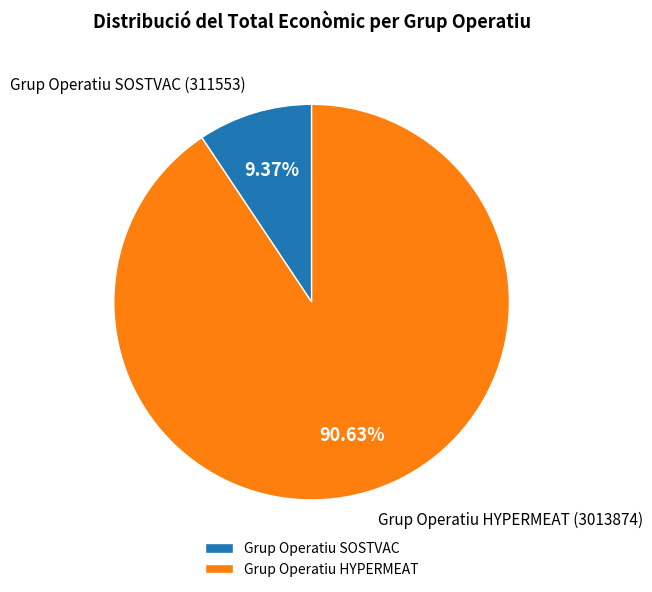

To the nearest percent, what is the difference between the Grup Operatiu SOSTVAC and Grup Operatiu HYPERMEAT slice percentages?

81%